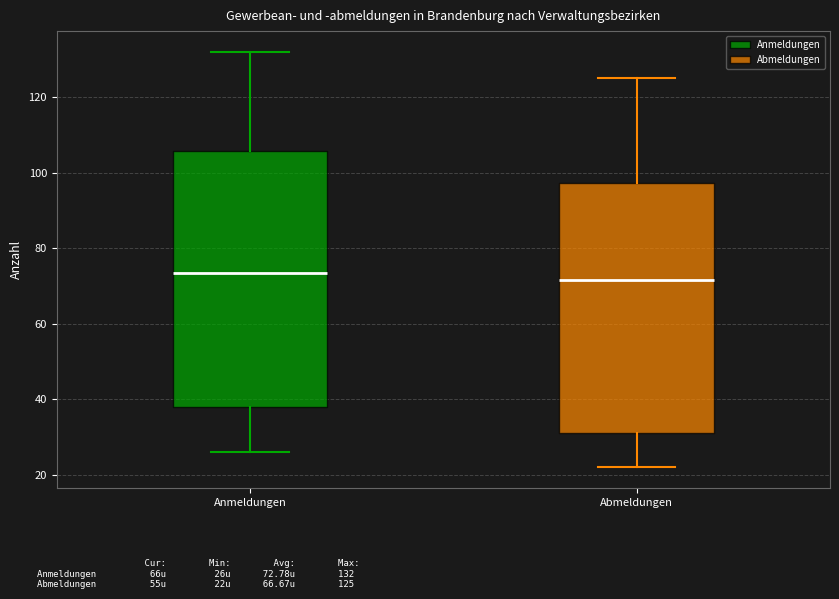

Where is the upper edge of the box for Anmeldungen on the y-axis? The values are not printed on the chart, so give them approximately, as read against the axis.

106